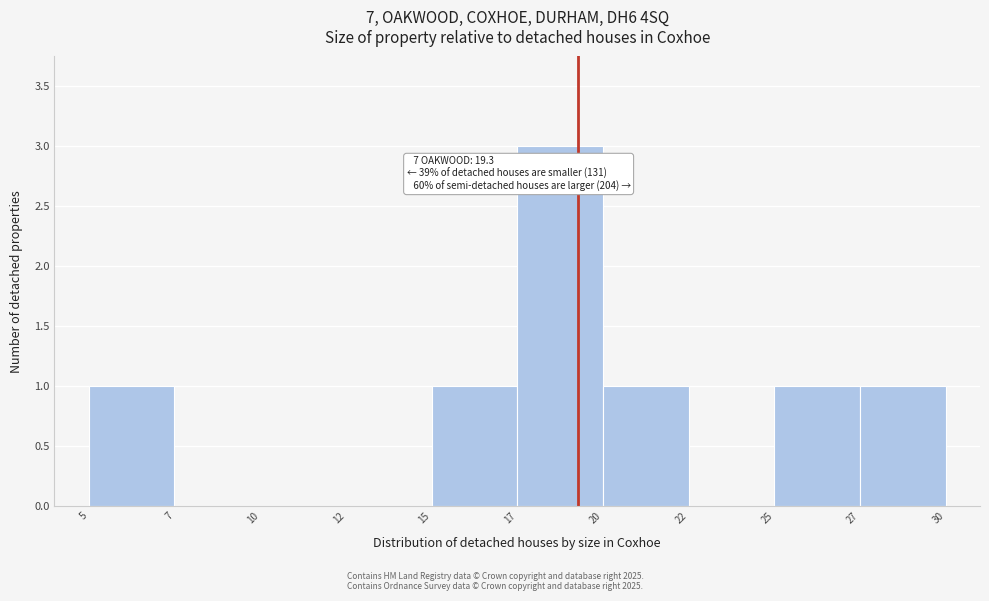

Reading left to right, list all the values displayed in this chart.

5=1	7=0	10=0	12=0	15=1	17=3	20=1	22=0	25=1	27=1